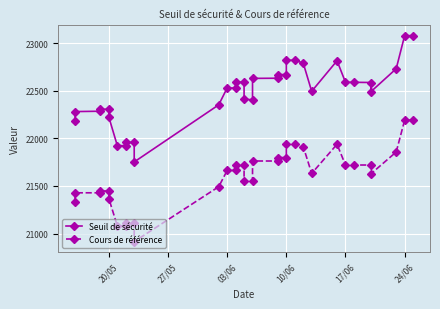

What is the average value of the Cours de référence series?

21606.4